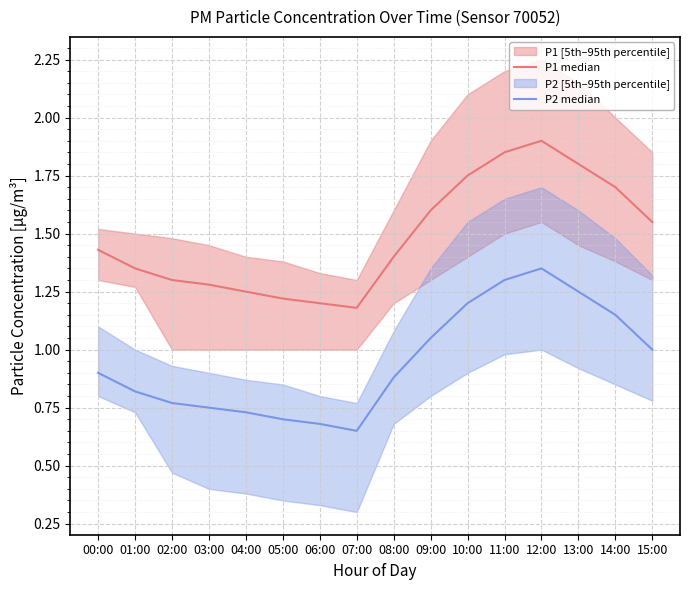

Does the chart display data point markers on the line(s)?

No